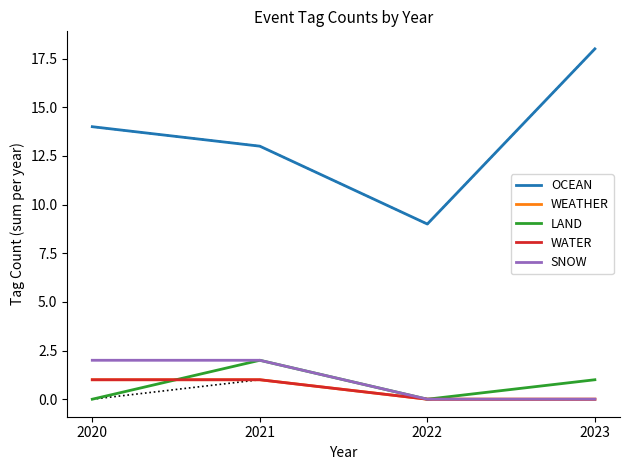

Does the chart display data point markers on the line(s)?

No